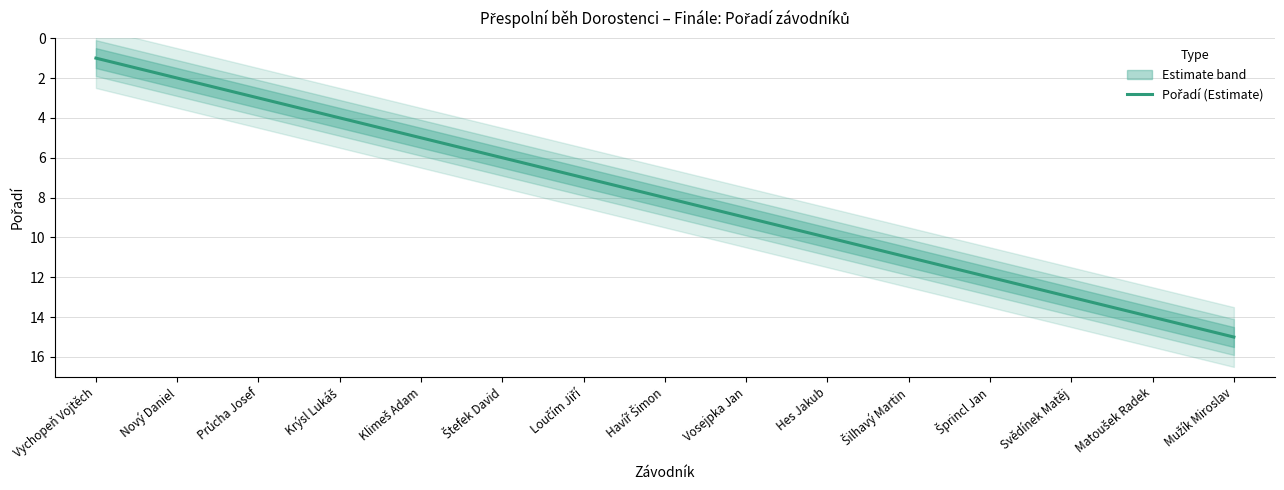

Approximately how many times larger is the value at Krýsl Lukáš compared to Mužík Miroslav?

0.3